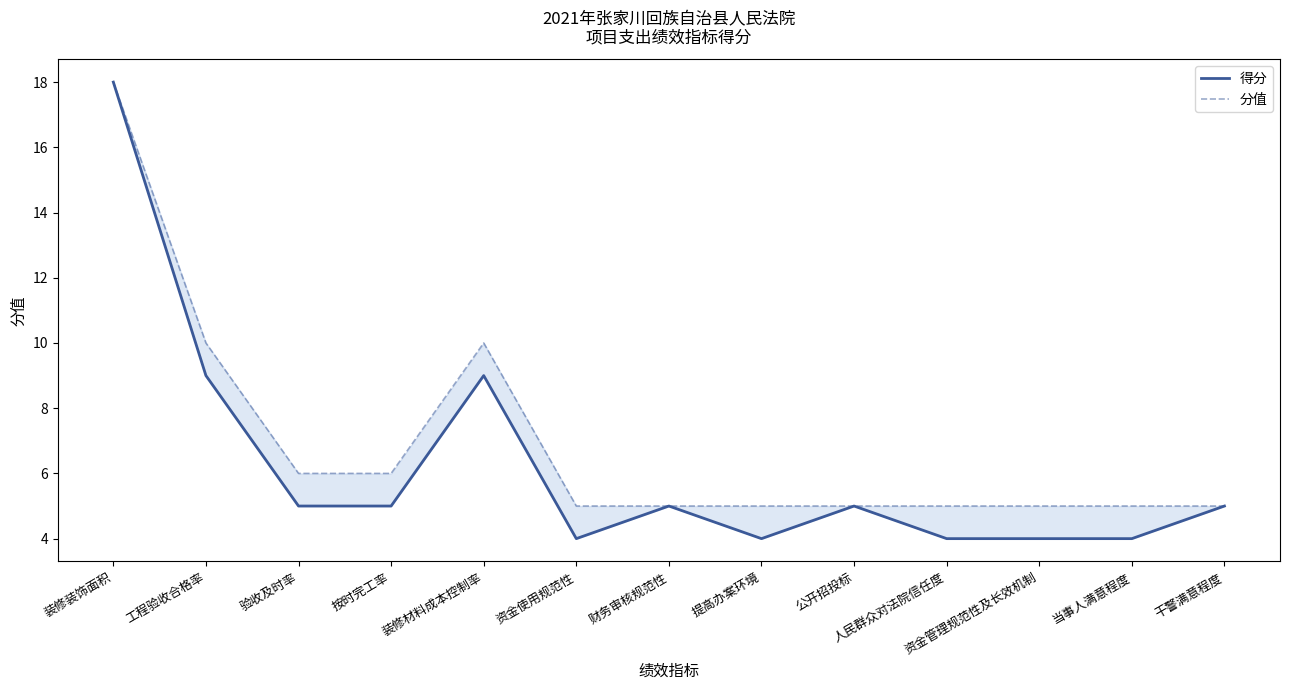

True or false: 分值 and 得分 intersect in this chart.

False